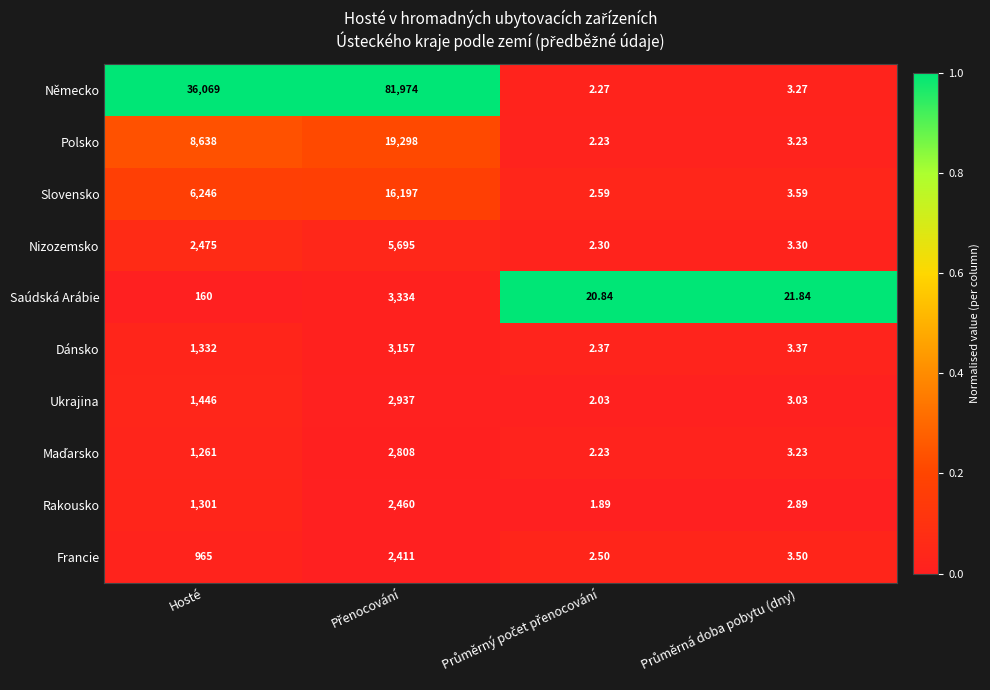

Which series has the largest total across all categories?

Německo